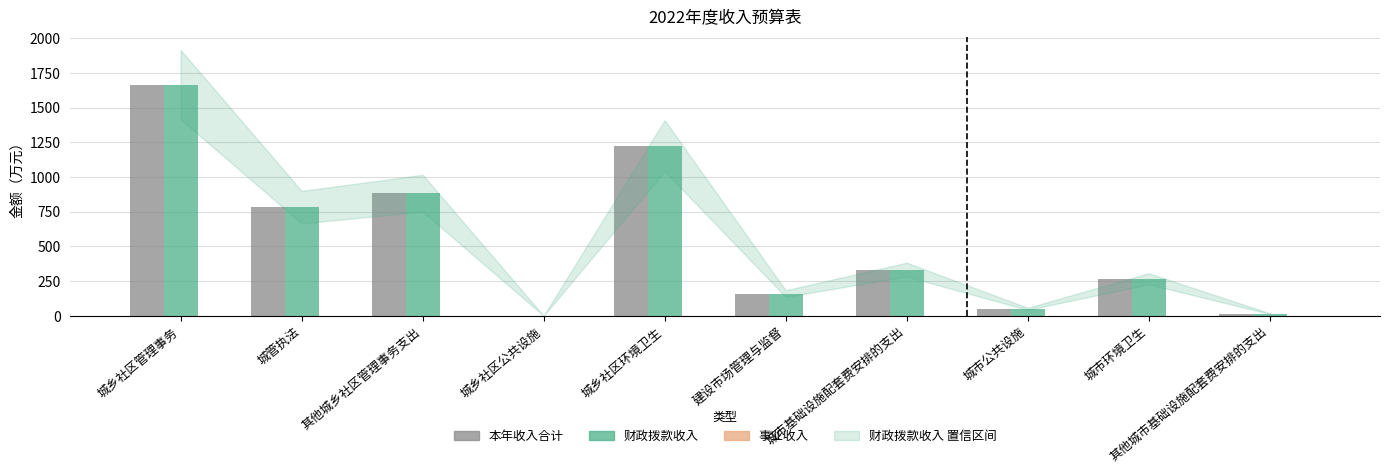

How many values in the 本年收入合计 series exceed 332?

5